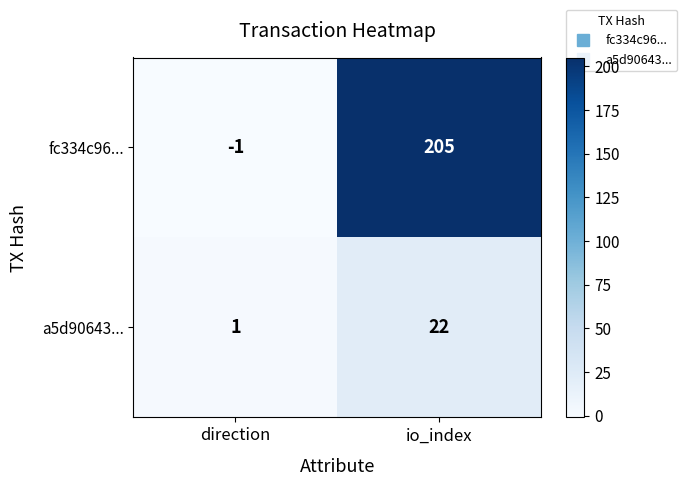

How many data points does each series have?

2